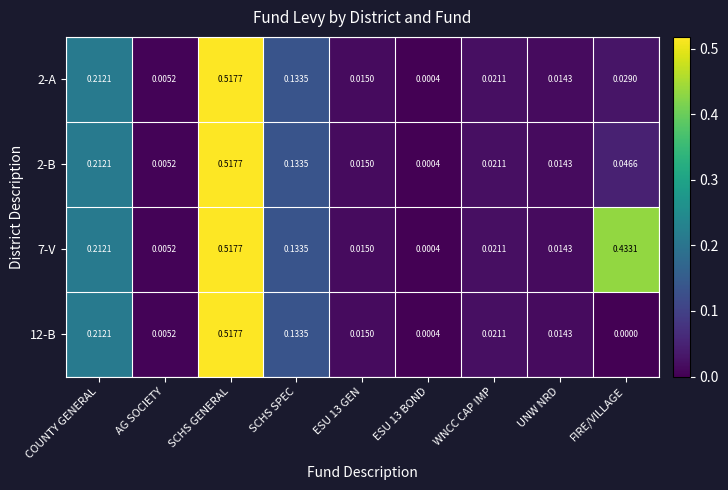

At which category is the sum across all series the highest?

SCHS GENERAL